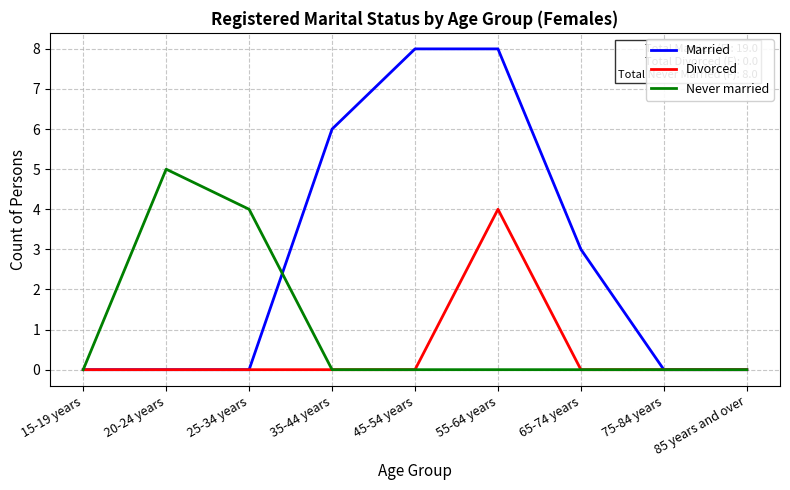

What are all the series names shown in the legend?

Married, Divorced, Never married